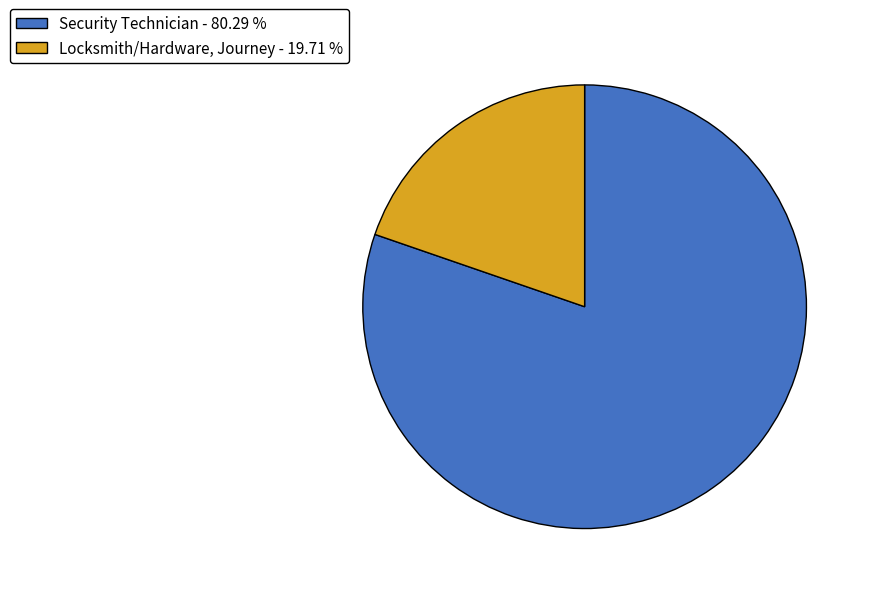

How many slices are in this pie chart?

2